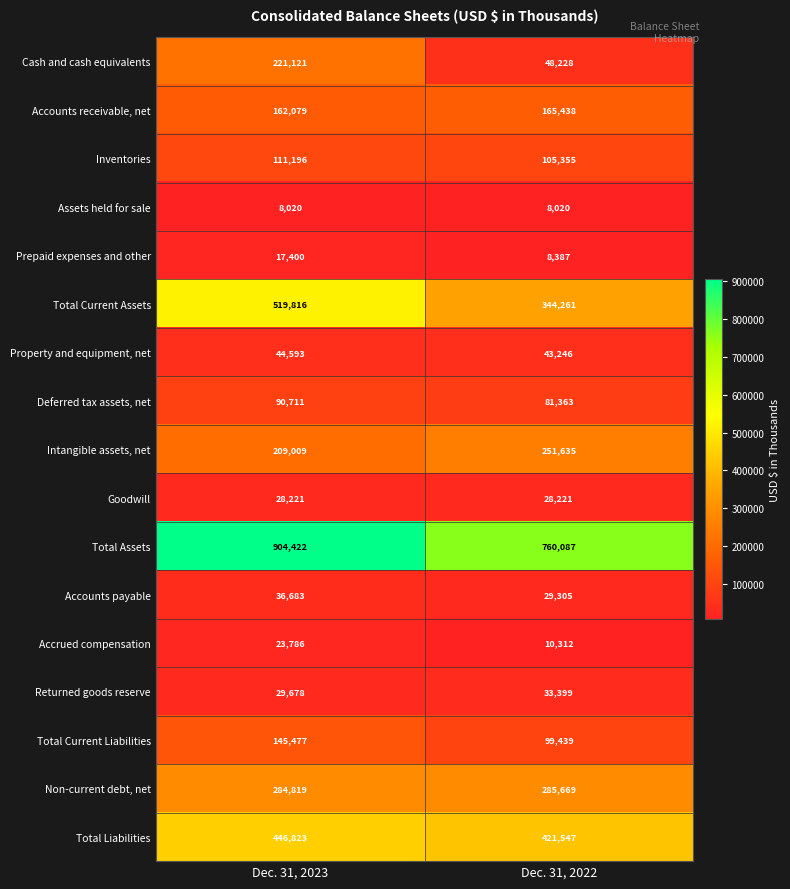

Which series has the widest spread of values?

Total Current Assets